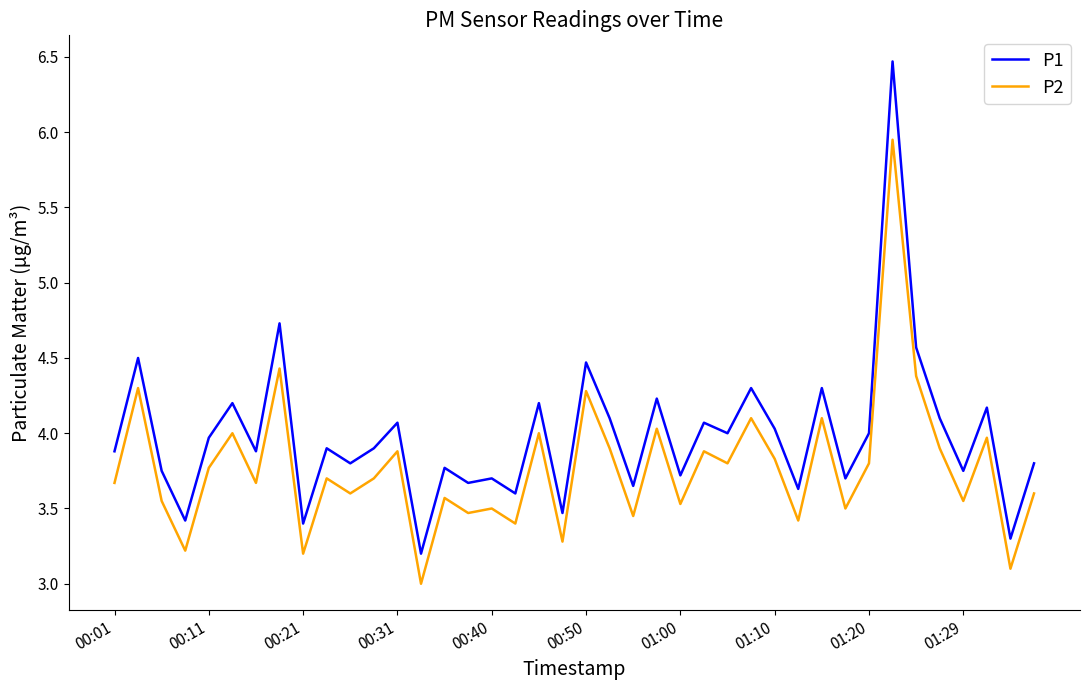

What is the lowest value of the P1 series?

3.2